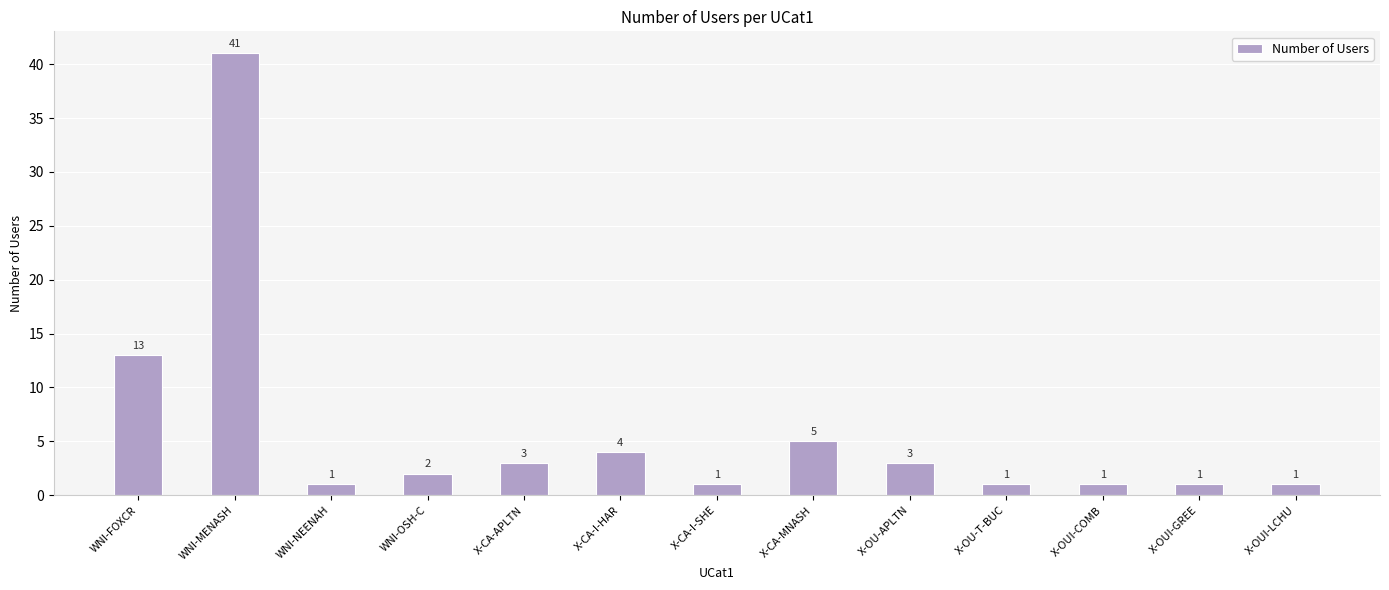

Where does the data first go above 2?

WNI-FOXCR